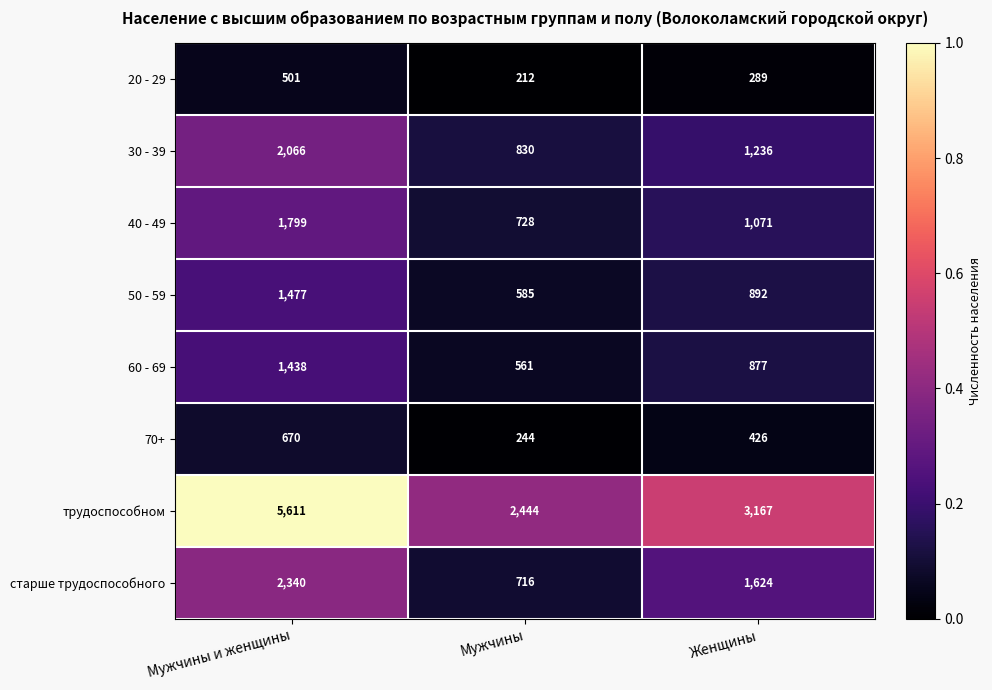

Rank the series at Мужчины и женщины from lowest to highest value.

20 - 29, 70+, 60 - 69, 50 - 59, 40 - 49, 30 - 39, старше трудоспособного, трудоспособном